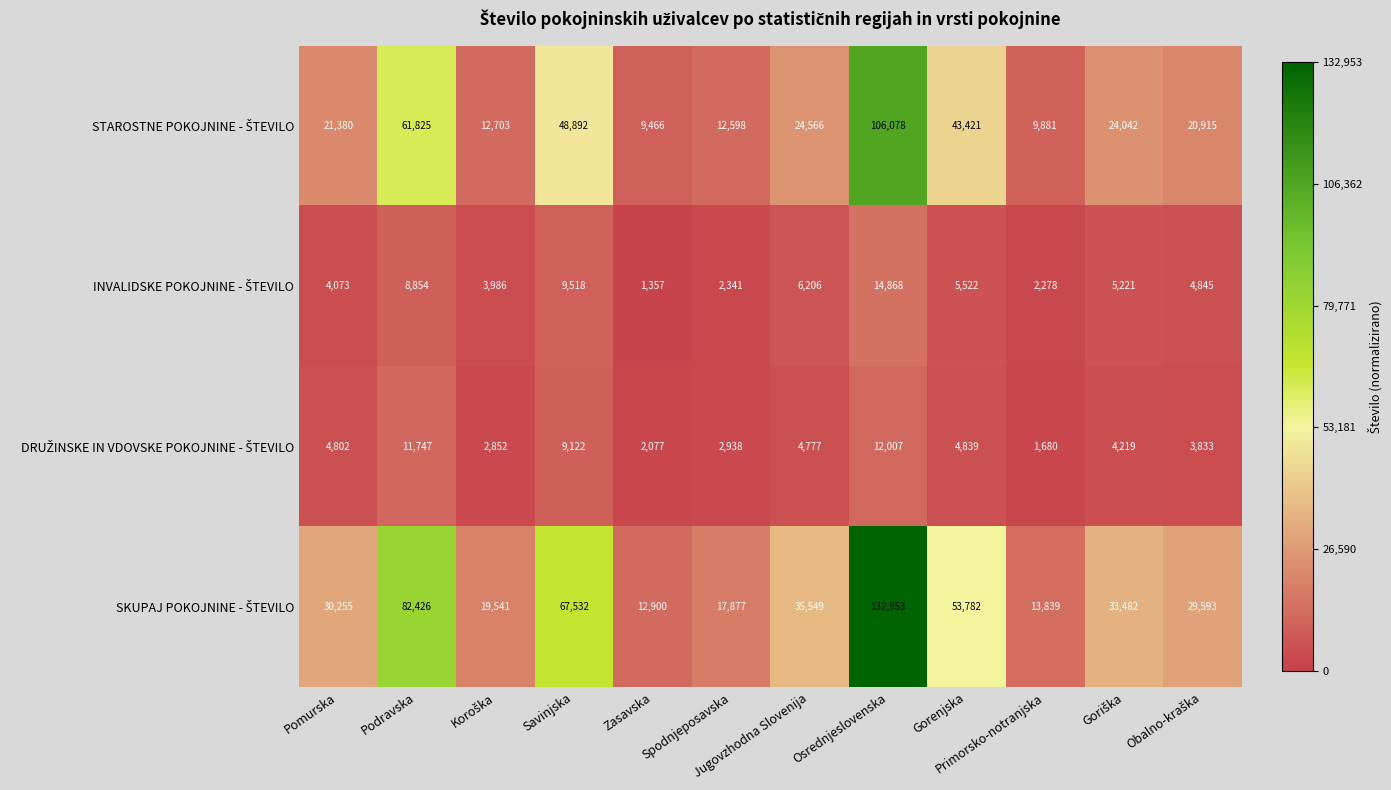

At which category is the sum across all series the highest?

Osrednjeslovenska